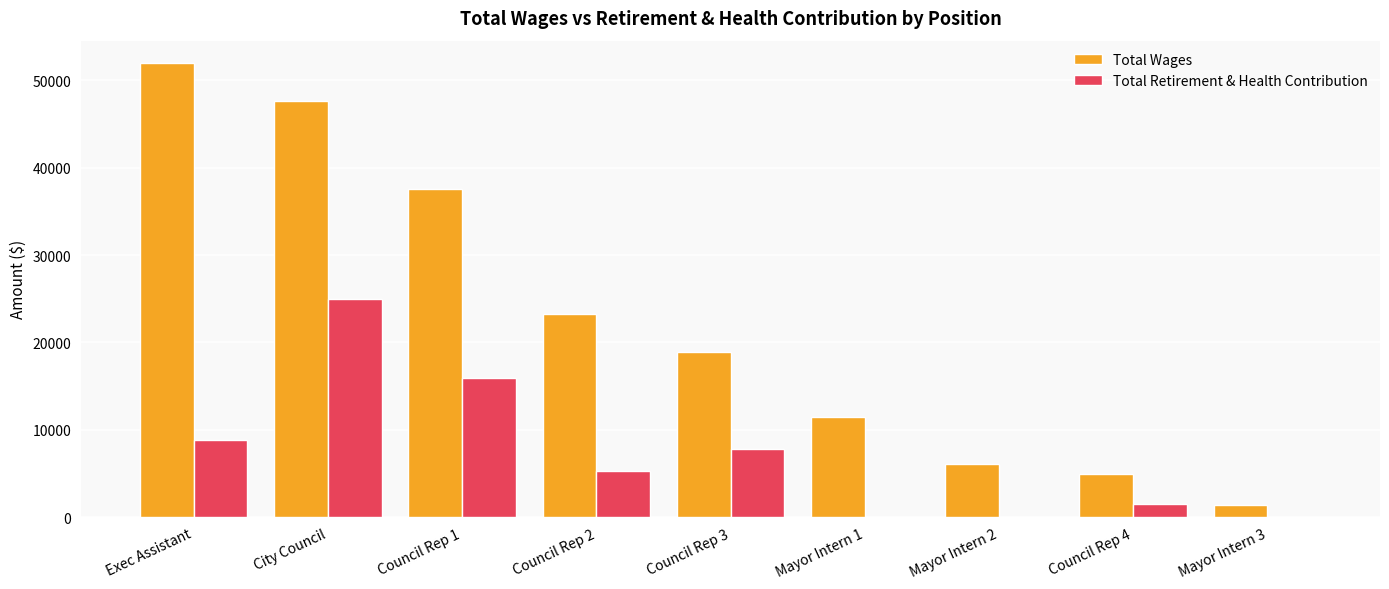

What is the difference between the Total Retirement & Health Contribution values at Mayor Intern 3 and Council Rep 3?

7767